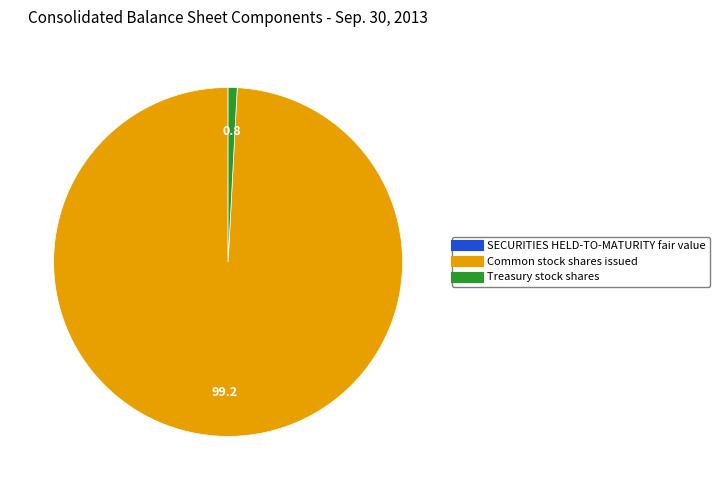

Between Treasury stock shares and Common stock shares issued, which is larger?

Common stock shares issued